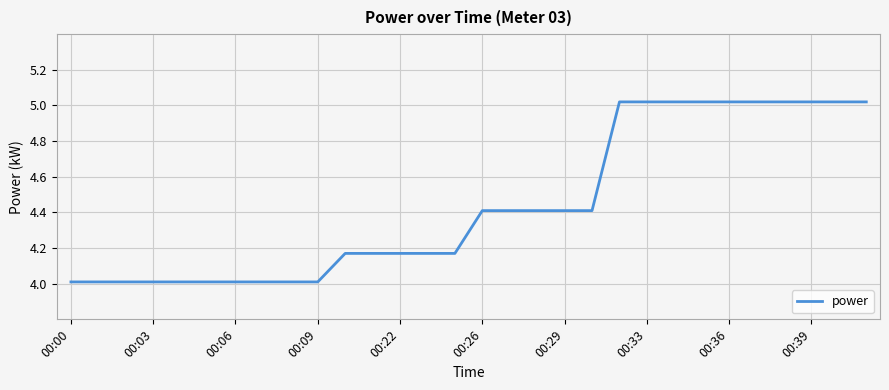

What is the difference between the maximum and minimum values?

1.0